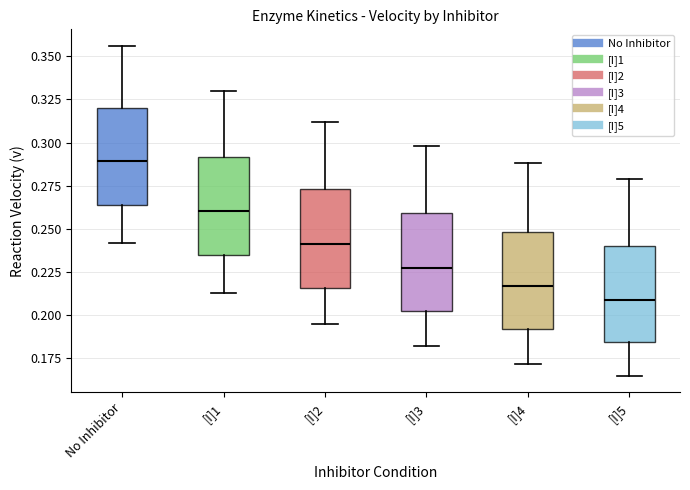

Which box has the highest median line?

No Inhibitor